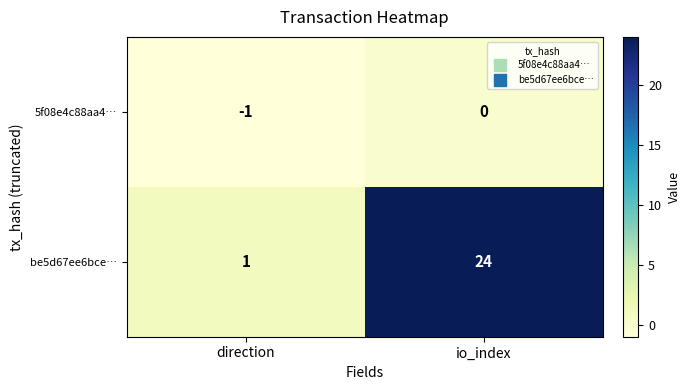

Reading right to left, transcribe all the data shown in this chart.

5f08e4c88aa4…: 0	-1
be5d67ee6bce…: 24	1